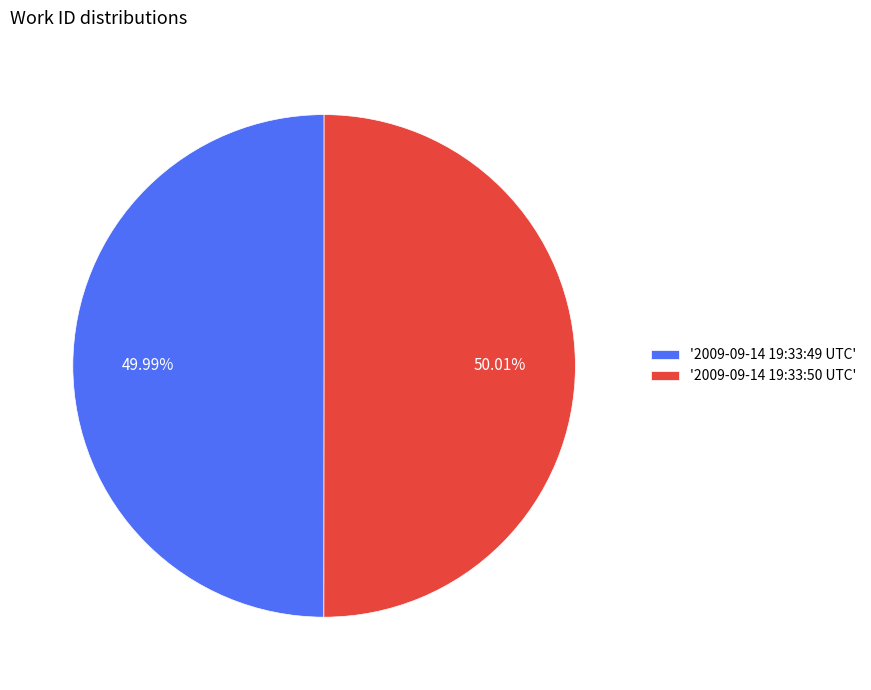

What is the ratio of the value at '2009-09-14 19:33:49 UTC' to the value at '2009-09-14 19:33:50 UTC'?

1.0